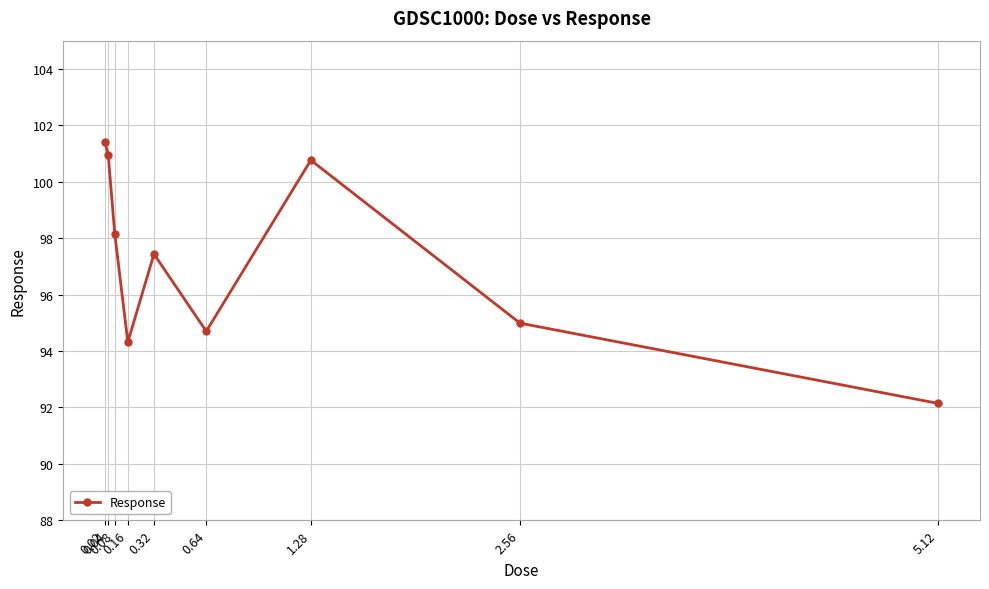

How many points are lower than both their immediate neighbors (excluding endpoints)?

2